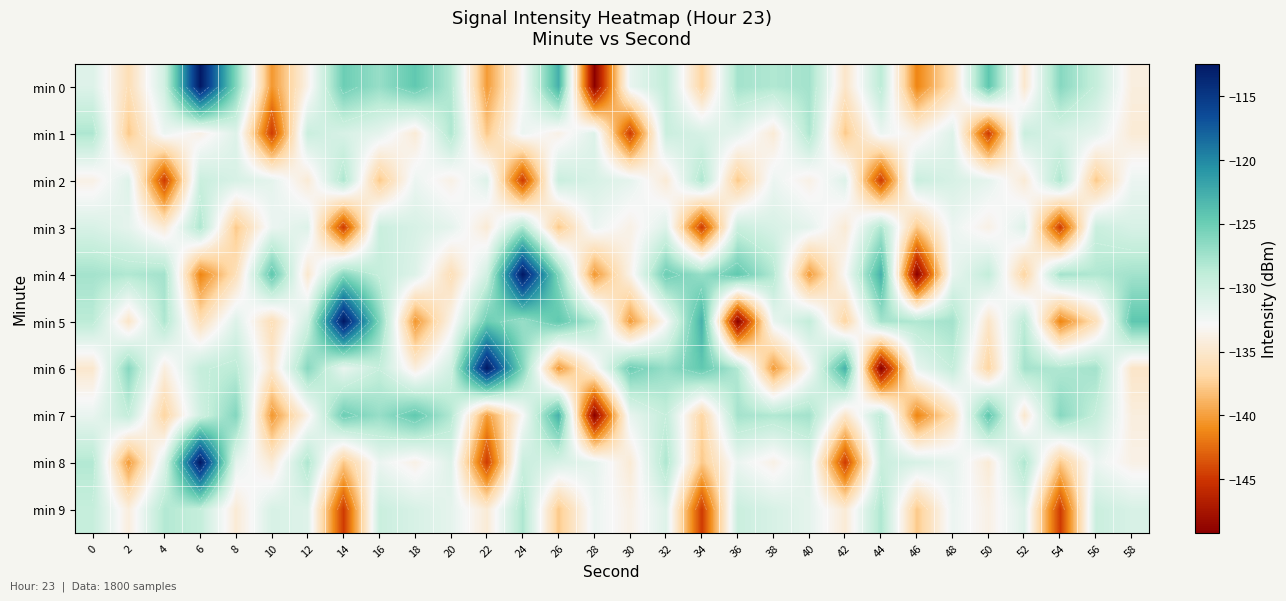

The value of min 5 at 16 is -218.5. True or false?

False